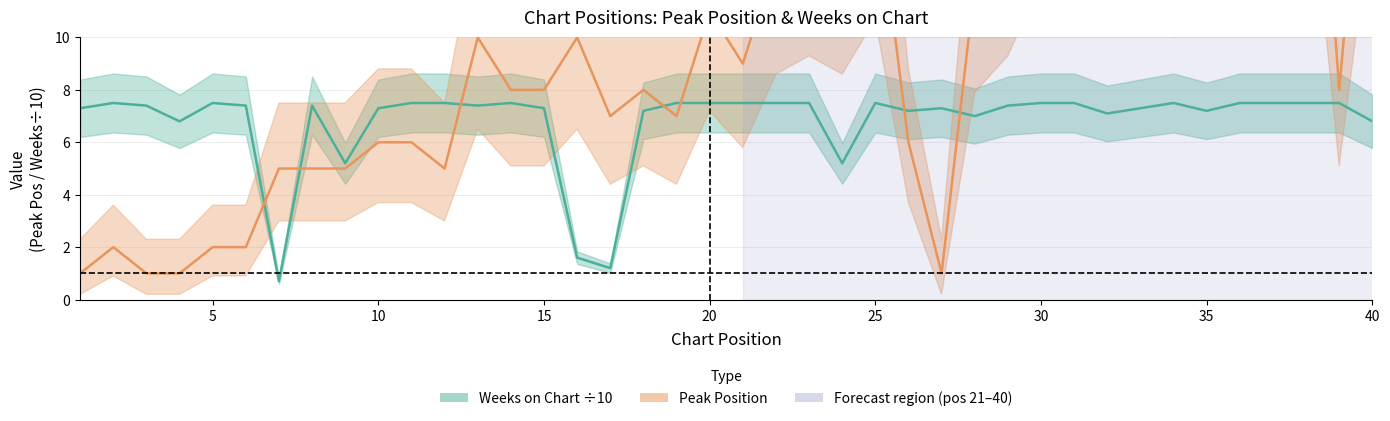

Is the value of Weeks on Chart at 14 greater than the value of Peak Position at 31?

No